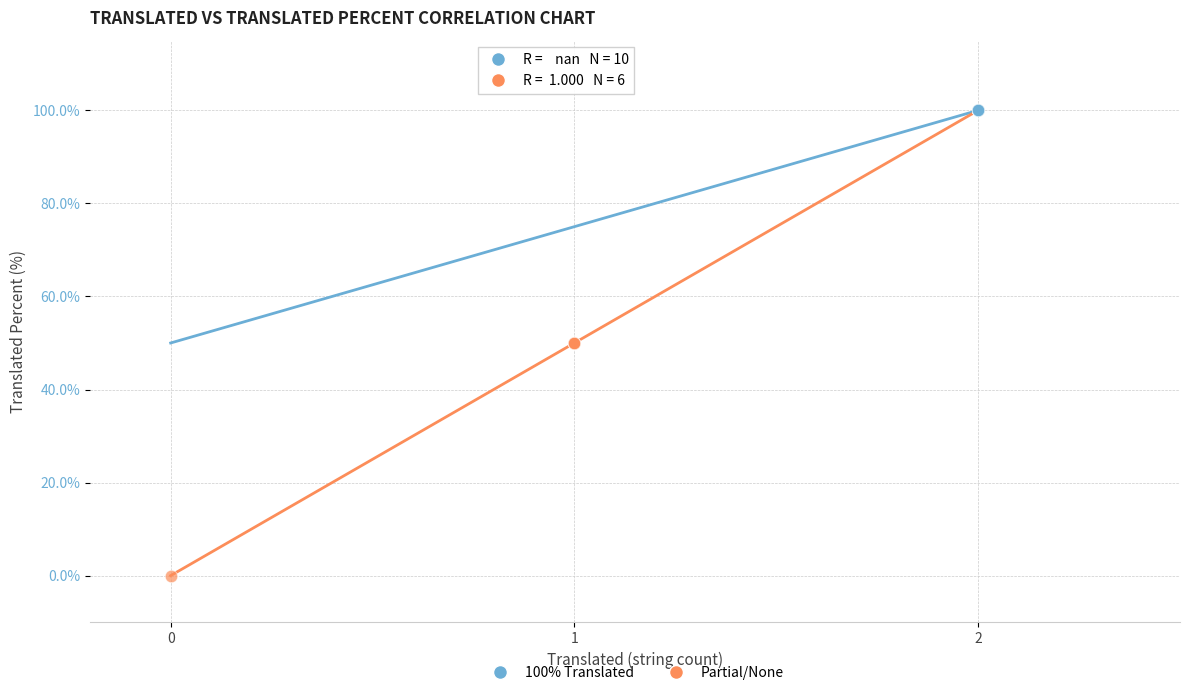

Which series reaches the maximum Y coordinate?

100% Translated